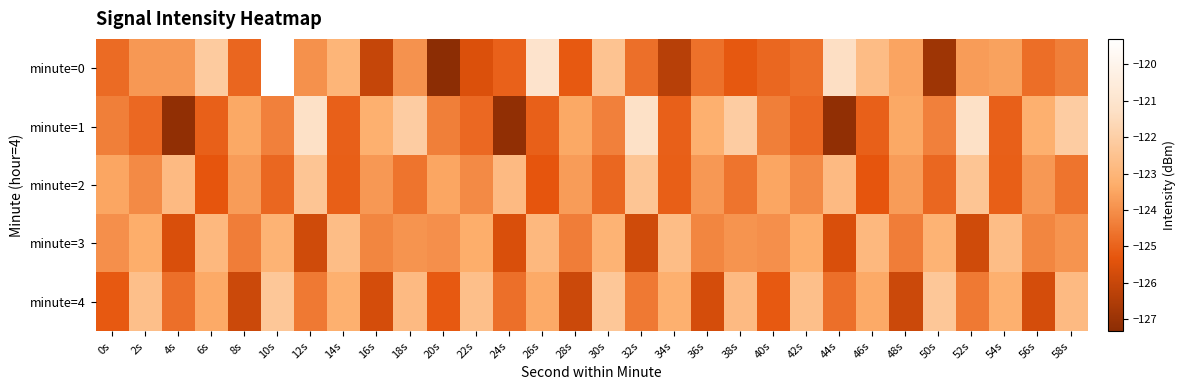

Reading right to left, transcribe all the data shown in this chart.

minute=0: 58s=-124.4	56s=-124.7	54s=-123.6	52s=-123.7	50s=-126.9	48s=-123.5	46s=-122.7	44s=-121.3	42s=-124.7	40s=-124.9	38s=-125.2	36s=-124.7	34s=-126.3	32s=-124.7	30s=-122.5	28s=-125.2	26s=-121.1	24s=-125.0	22s=-125.6	20s=-127.3	18s=-123.9	16s=-126.0	14s=-123.0	12s=-124.0	10s=-119.3	8s=-124.9	6s=-122.1	4s=-123.8	2s=-123.8	0s=-124.8
minute=1: 58s=-122.1	56s=-123.2	54s=-125.1	52s=-121.2	50s=-124.3	48s=-123.4	46s=-125.1	44s=-127.2	42s=-124.9	40s=-124.4	38s=-122.1	36s=-123.2	34s=-125.1	32s=-121.2	30s=-124.3	28s=-123.4	26s=-125.1	24s=-127.2	22s=-124.9	20s=-124.4	18s=-122.1	16s=-123.2	14s=-125.1	12s=-121.2	10s=-124.3	8s=-123.4	6s=-125.1	4s=-127.2	2s=-124.9	0s=-124.4
minute=2: 58s=-124.6	56s=-123.8	54s=-125.1	52s=-122.4	50s=-124.9	48s=-123.7	46s=-125.3	44s=-122.8	42s=-124.1	40s=-123.5	38s=-124.6	36s=-123.8	34s=-125.1	32s=-122.4	30s=-124.9	28s=-123.7	26s=-125.3	24s=-122.8	22s=-124.1	20s=-123.5	18s=-124.6	16s=-123.8	14s=-125.1	12s=-122.4	10s=-124.9	8s=-123.7	6s=-125.3	4s=-122.8	2s=-124.1	0s=-123.5
minute=3: 58s=-123.9	56s=-124.2	54s=-122.7	52s=-125.8	50s=-123.1	48s=-124.4	46s=-122.9	44s=-125.6	42s=-123.3	40s=-124.0	38s=-123.9	36s=-124.2	34s=-122.7	32s=-125.8	30s=-123.1	28s=-124.4	26s=-122.9	24s=-125.6	22s=-123.3	20s=-124.0	18s=-123.9	16s=-124.2	14s=-122.7	12s=-125.8	10s=-123.1	8s=-124.4	6s=-122.9	4s=-125.6	2s=-123.3	0s=-124.0
minute=4: 58s=-122.8	56s=-125.7	54s=-123.2	52s=-124.5	50s=-122.3	48s=-125.9	46s=-123.4	44s=-124.7	42s=-122.6	40s=-125.2	38s=-122.8	36s=-125.7	34s=-123.2	32s=-124.5	30s=-122.3	28s=-125.9	26s=-123.4	24s=-124.7	22s=-122.6	20s=-125.2	18s=-122.8	16s=-125.7	14s=-123.2	12s=-124.5	10s=-122.3	8s=-125.9	6s=-123.4	4s=-124.7	2s=-122.6	0s=-125.2